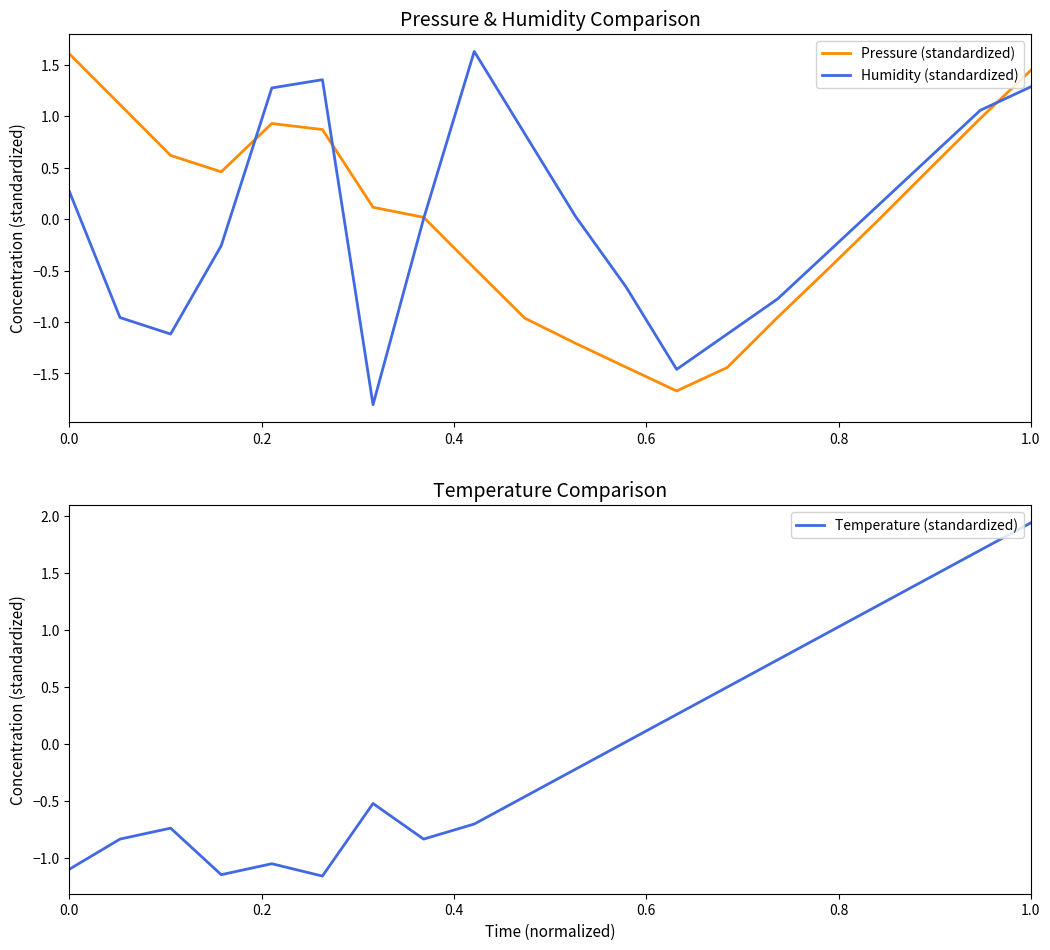

Which series has the largest total across all categories?

Pressure (standardized)